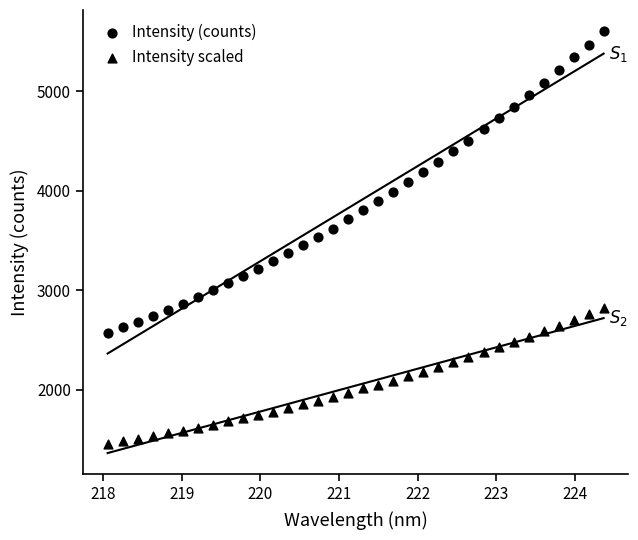

How many data points are displayed?

68